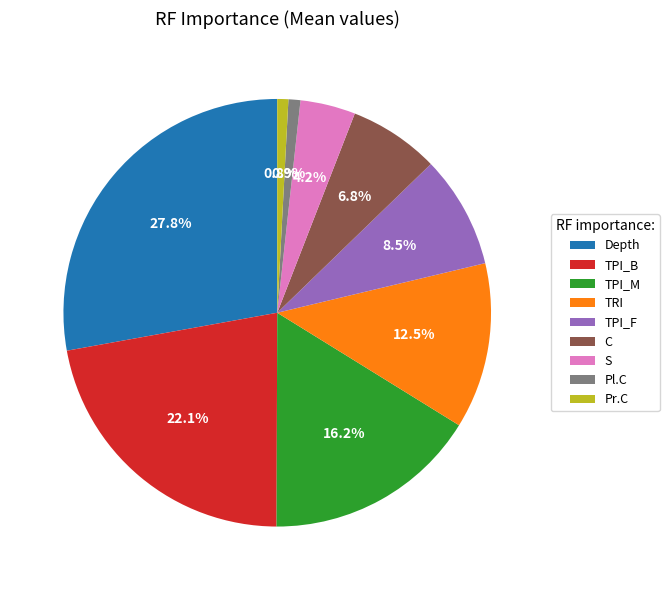

Which has a higher value, C or TPI_B?

TPI_B